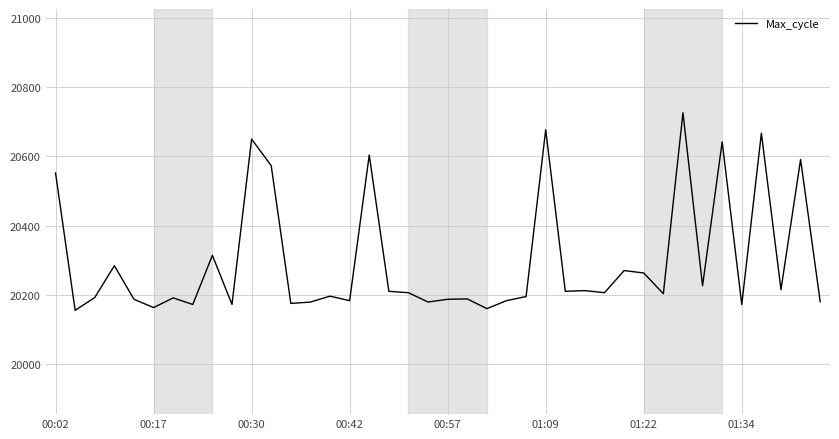

What is the minimum value shown in the chart?

20155